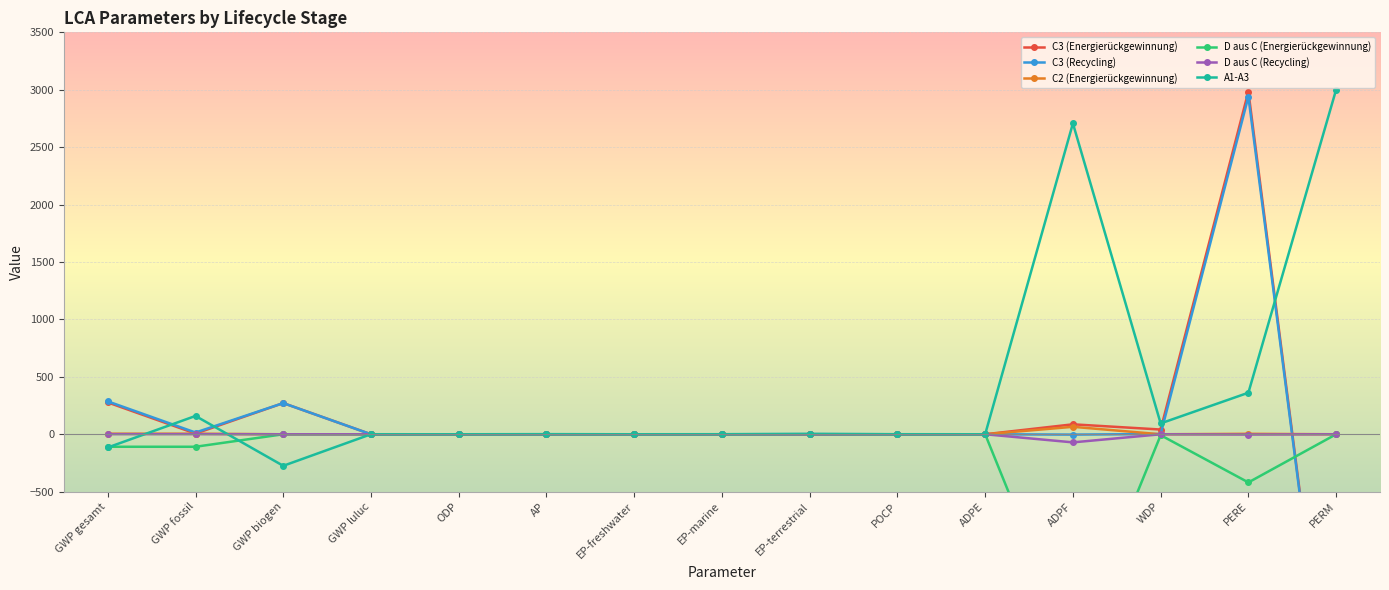

At which category is the sum across all series the highest?

PERE